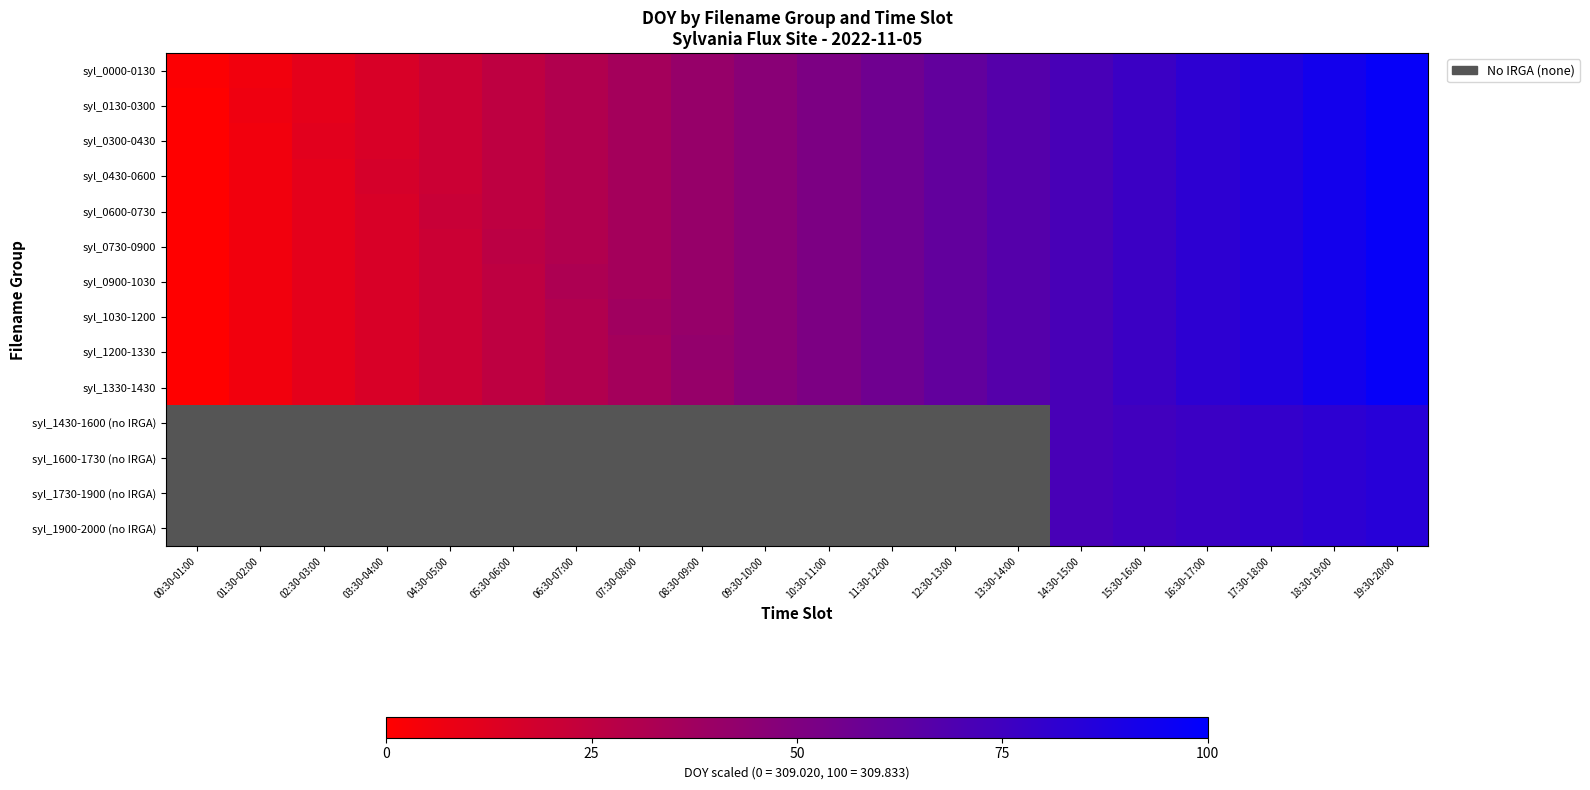

The value of syl_1200-1330 at 07:30-08:00 is 35.9. True or false?

True